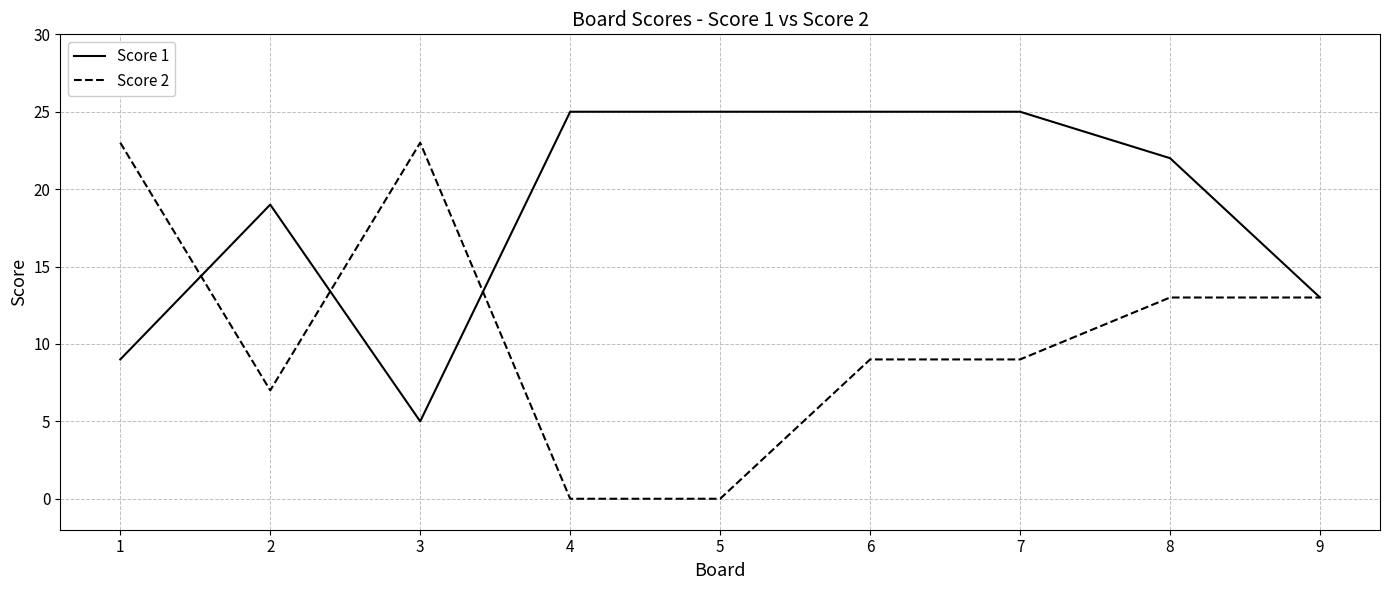

Which series changed the most between 3 and 6?

Score 1